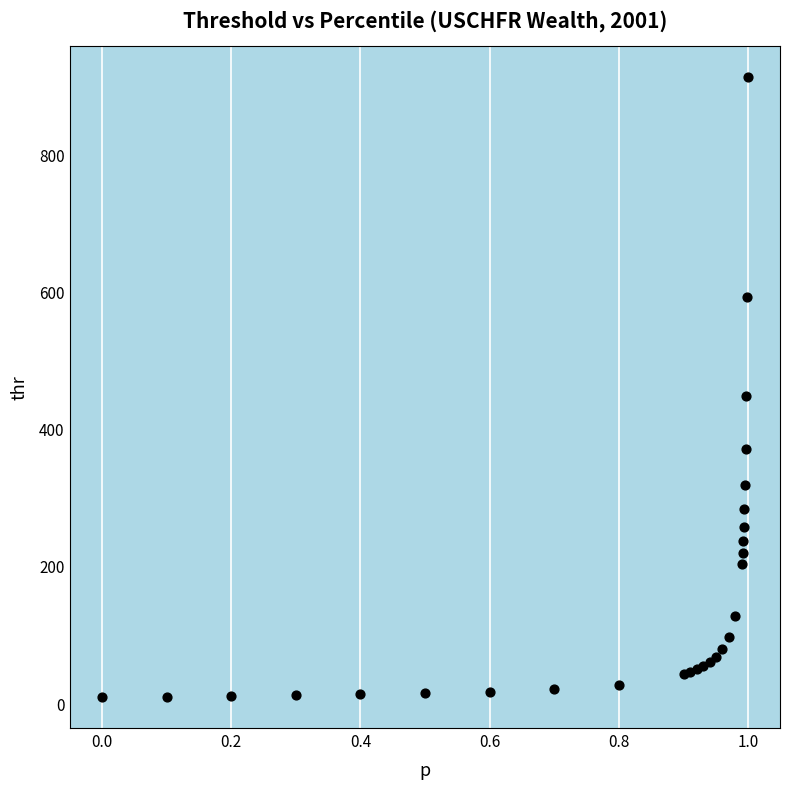

What Y value in the scatter plot is closest to 461?

448.3